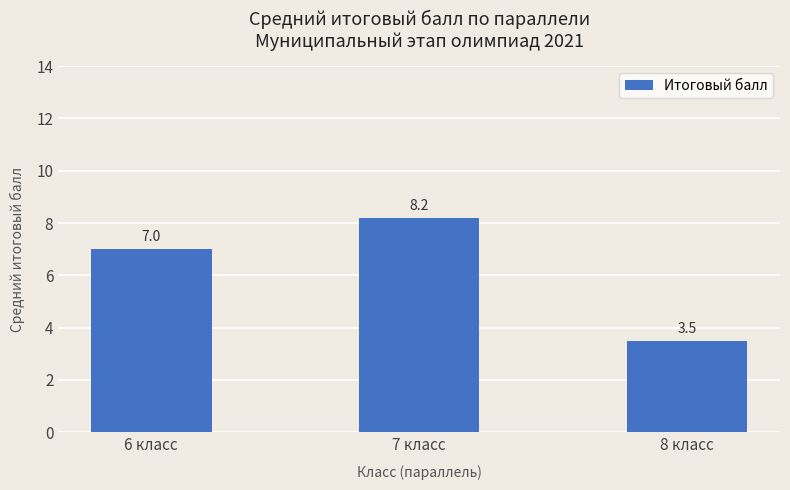

Which label corresponds to the smallest value in the chart?

8 класс